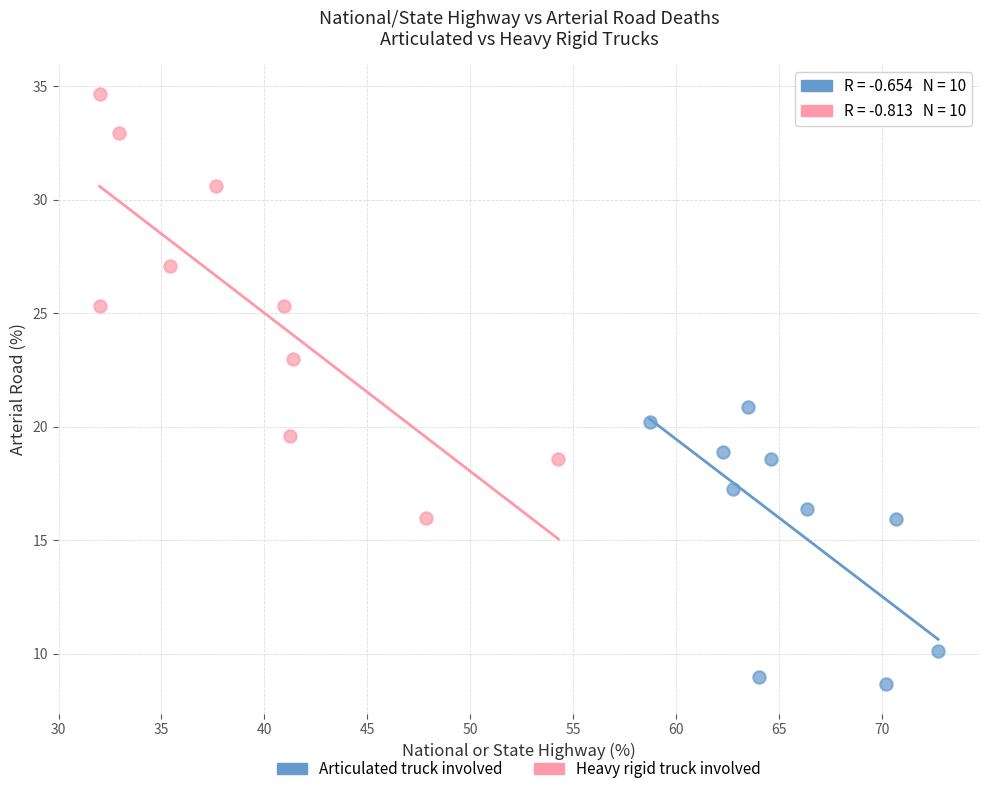

Which series reaches the maximum Y coordinate?

Heavy rigid truck involved